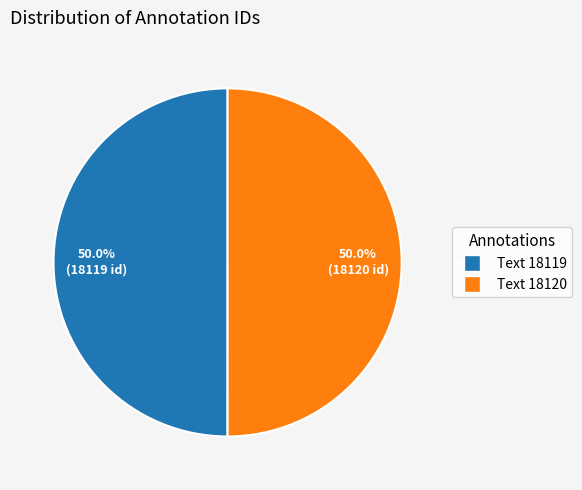

Is the sum of Text 18119 and Text 18120 greater than half?

Yes